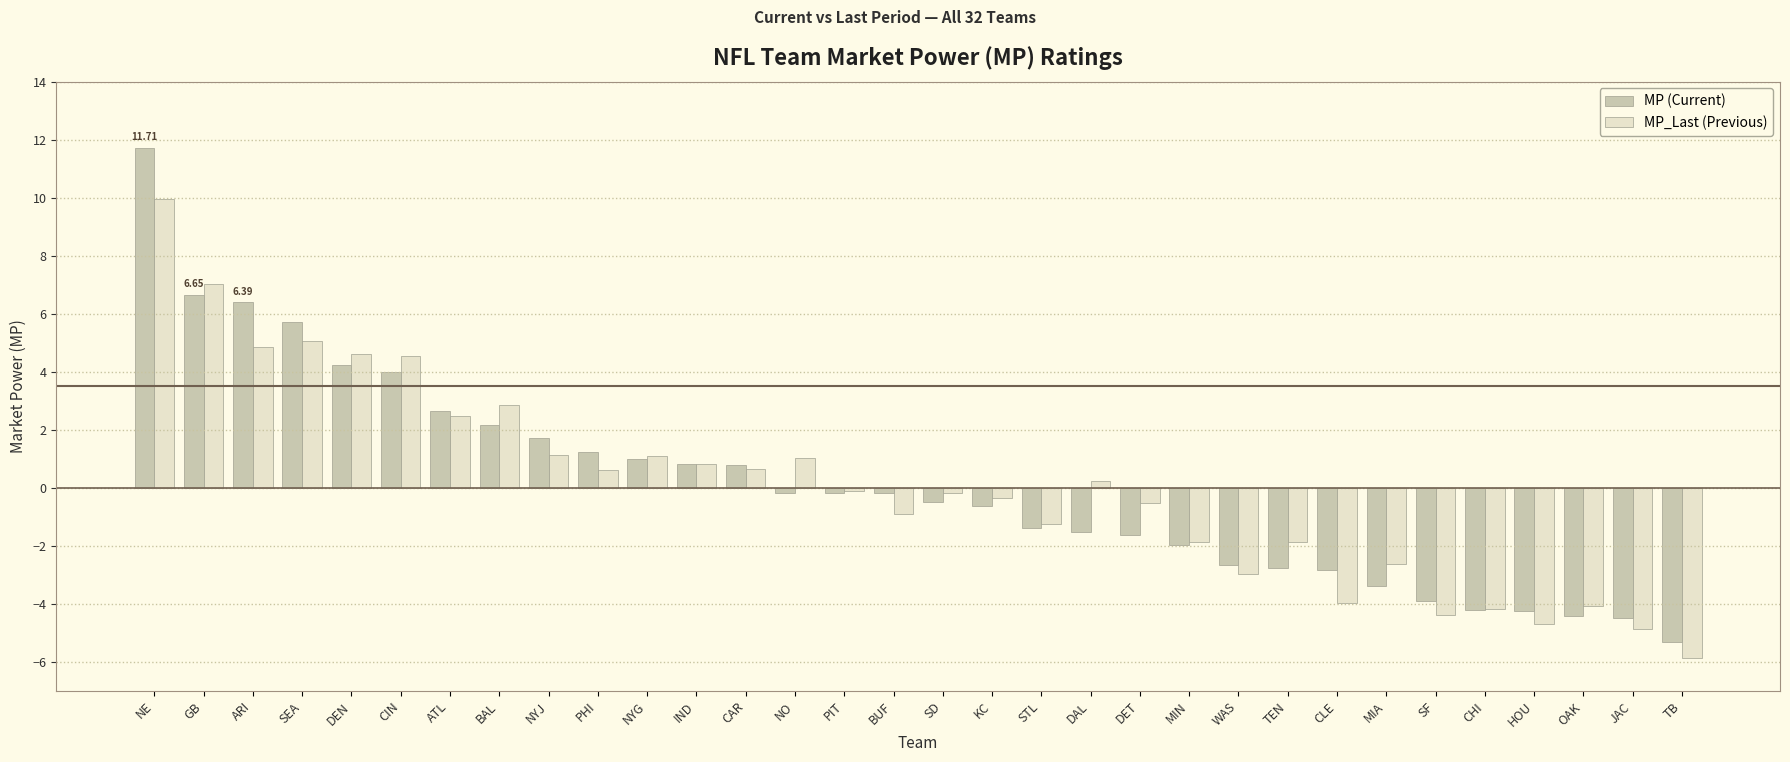

Which category has the lowest value across all series?

TB